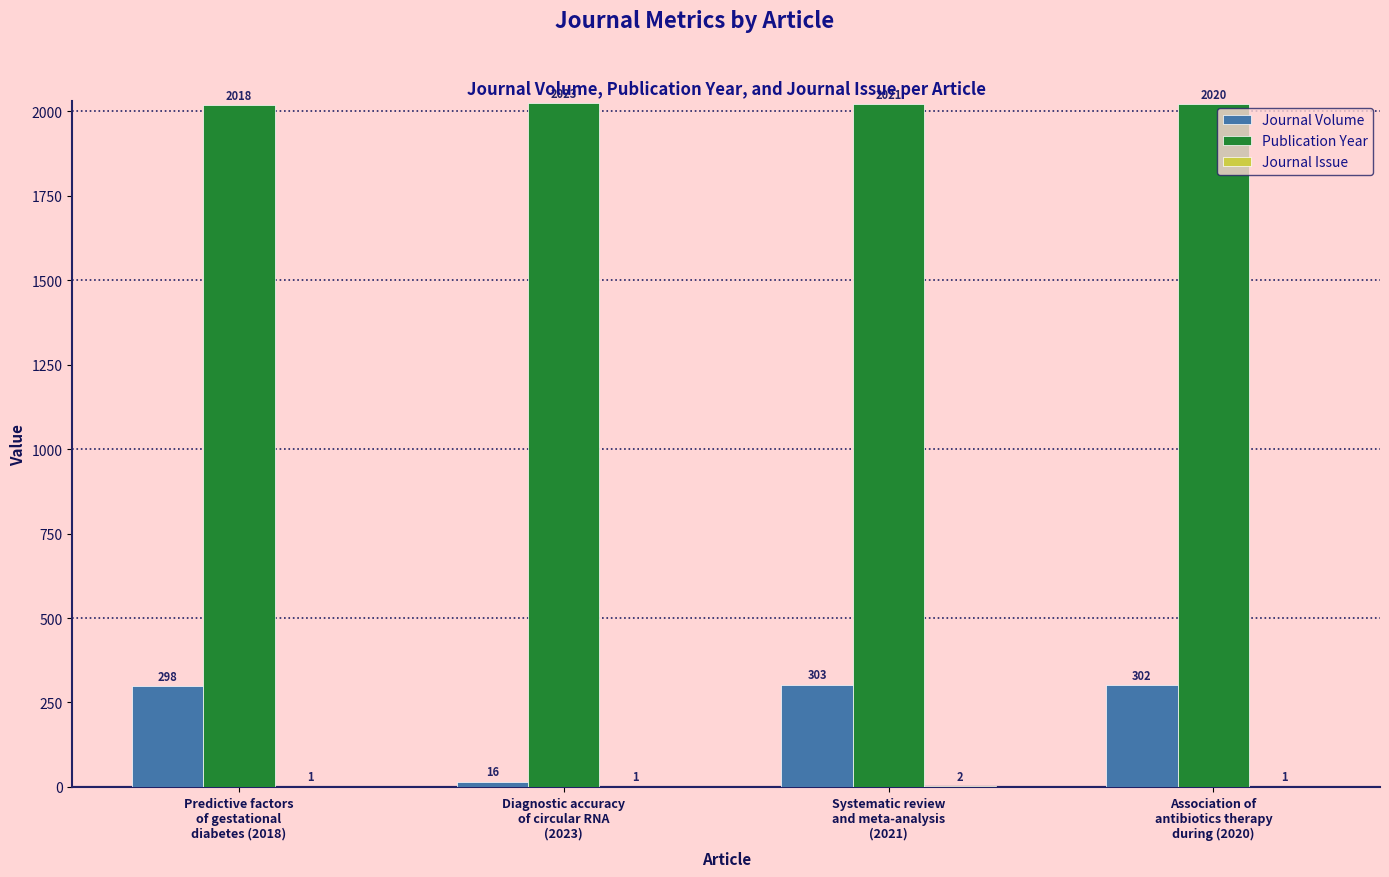

What is the difference between the Journal Volume values at Predictive factors
of gestational
diabetes (2018) and Diagnostic accuracy
of circular RNA
(2023)?

282